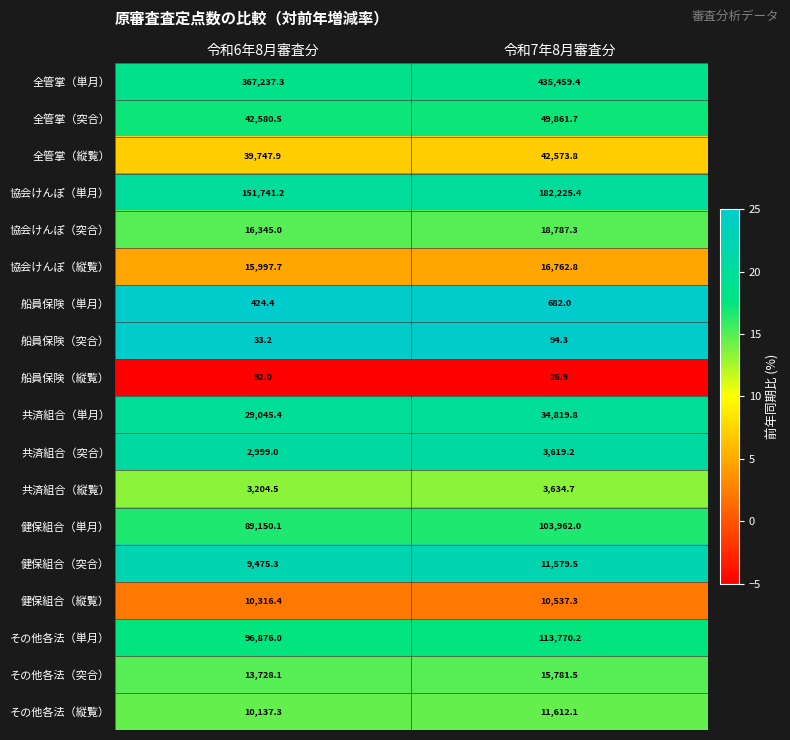

What value does the 健保組合（突合） series have at 令和6年8月審査分?

9475.3